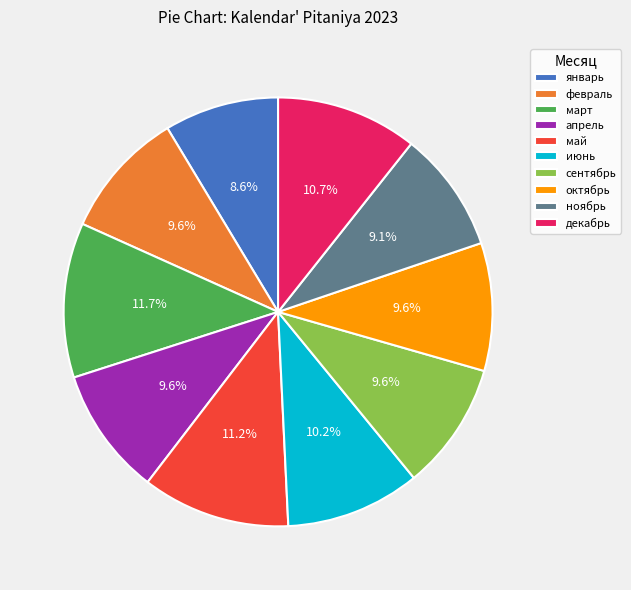

To the nearest percent, what is the combined percentage of январь and май?

20%